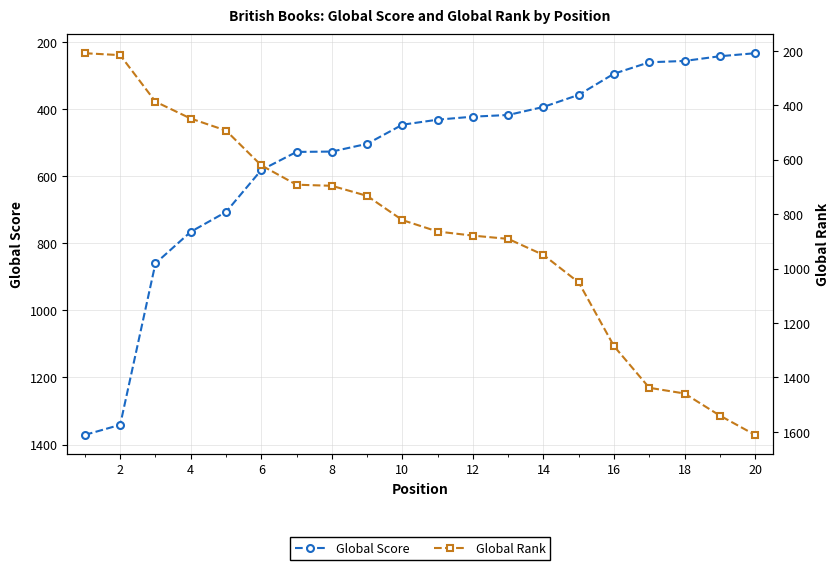

What is the smallest value displayed?

209